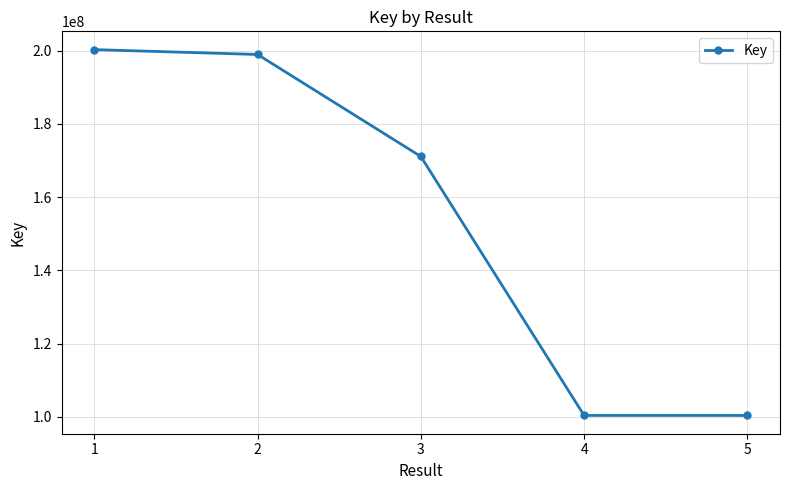

At which category does the data reach its first local valley?

4